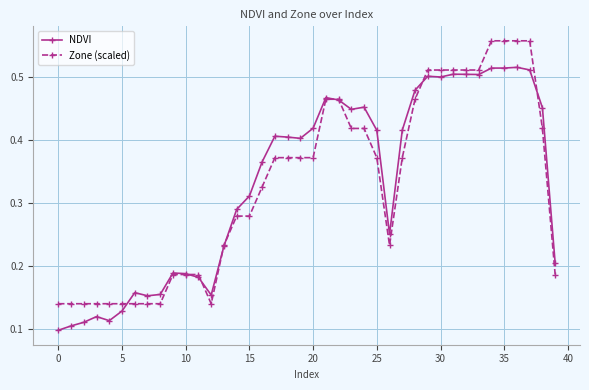

Count the Zone (scaled) values in the range 0 to 1.

40